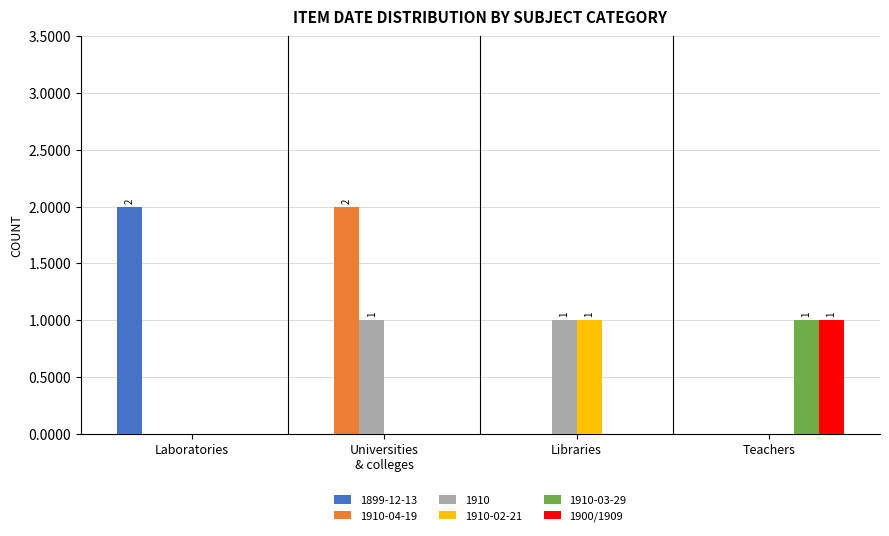

True or false: 1910-04-19 has a value of 1 at Laboratories.

False